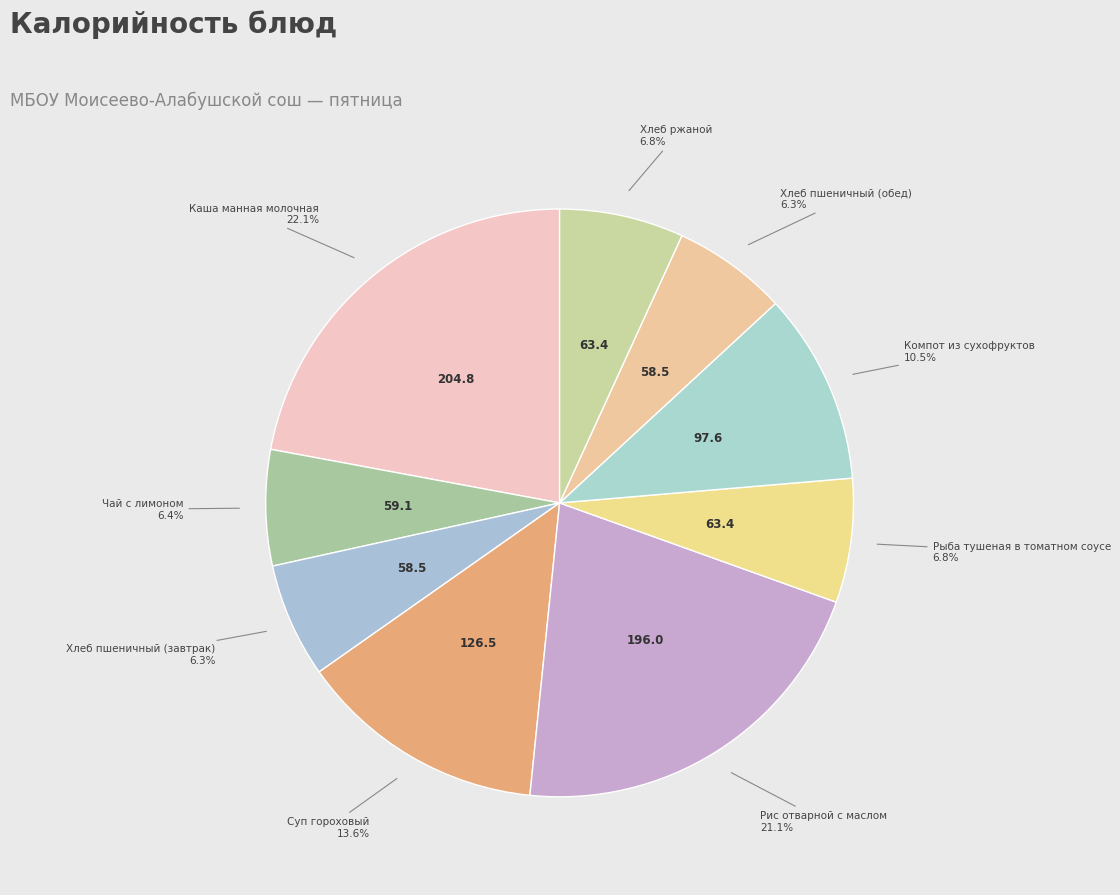

How many segments does this pie chart have?

9